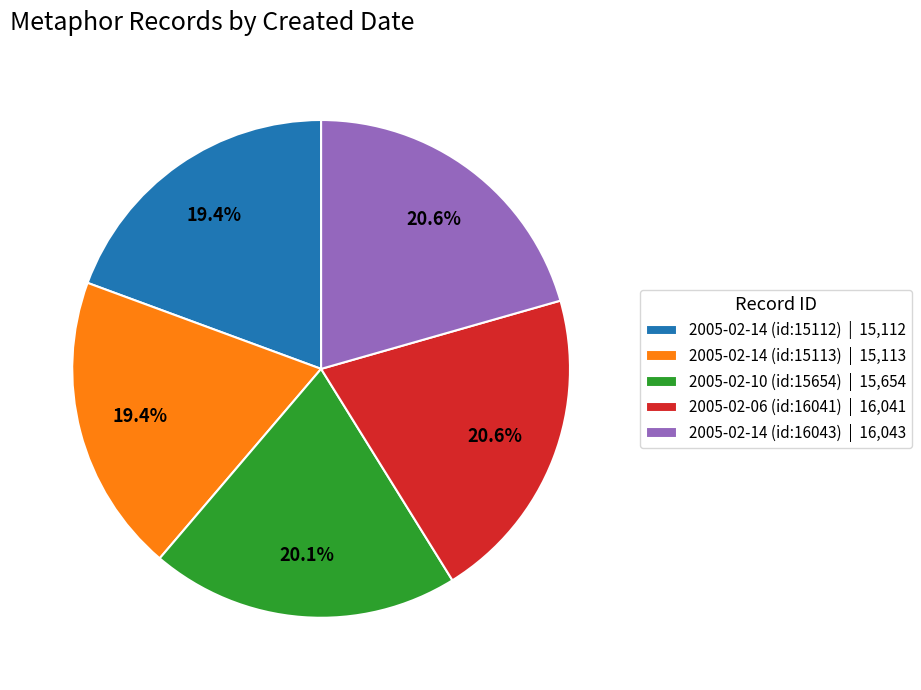

Is it true that 2005-02-10 (id:15654) is 20% of the pie?

True